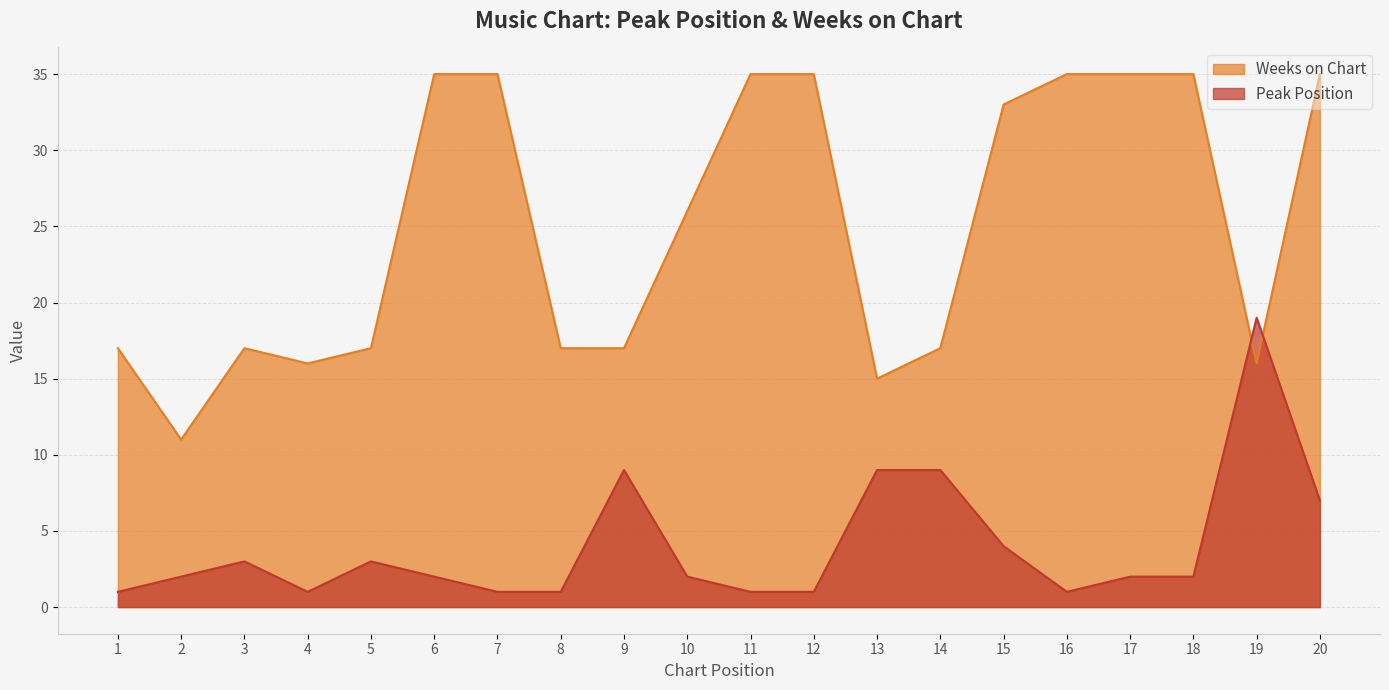

True or false: Peak Position has more than 2 interior local peaks.

True